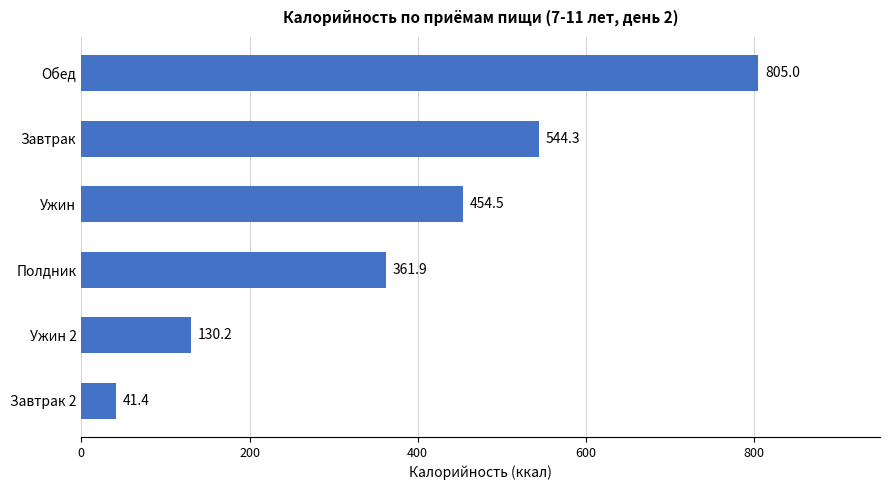

Between Обед and Ужин, which is larger?

Обед